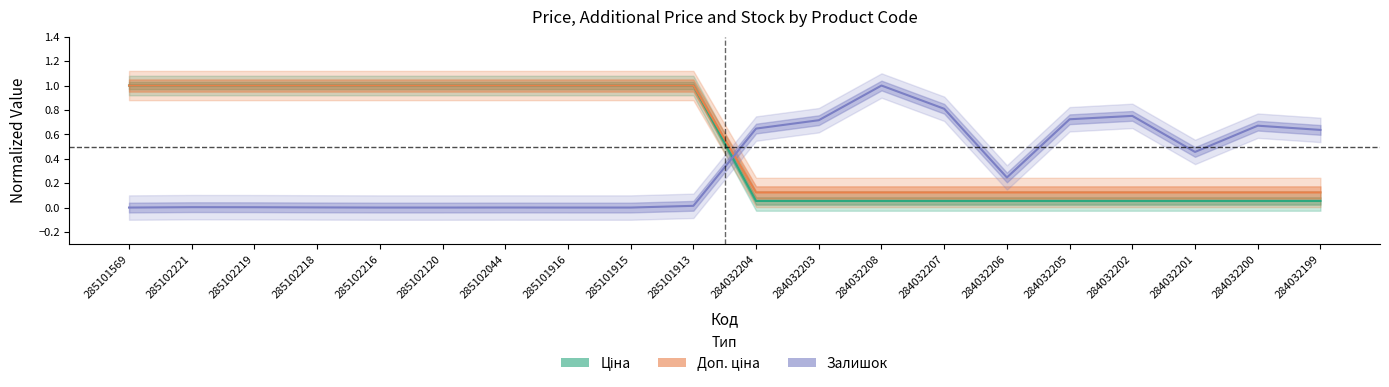

Between 285102218 and 284032199, which series saw the biggest shift?

Ціна